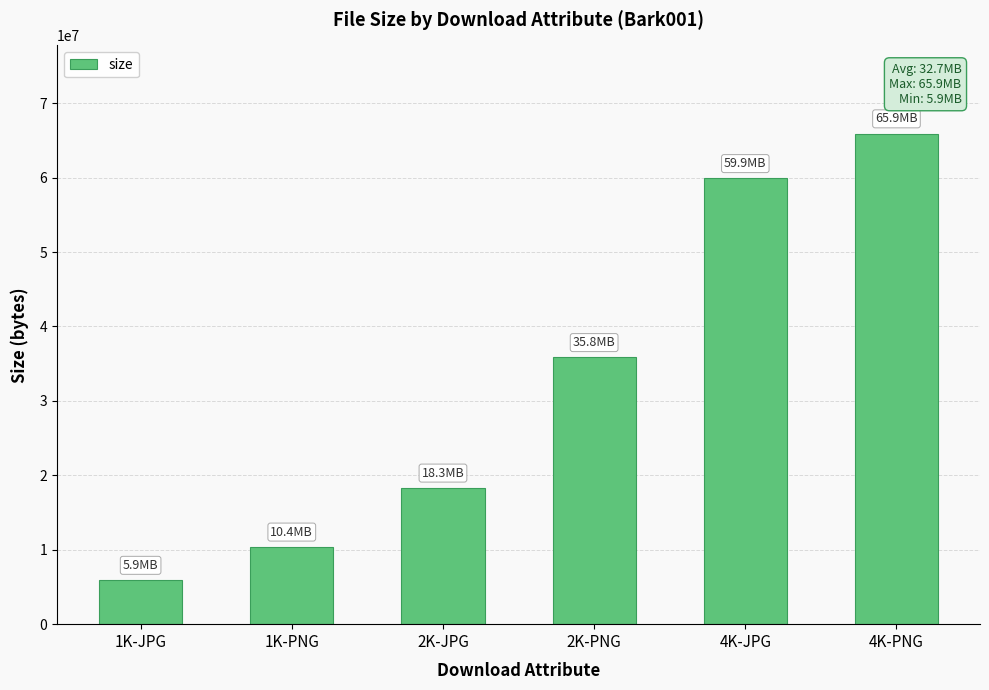

Does the chart contain stacked bars?

No